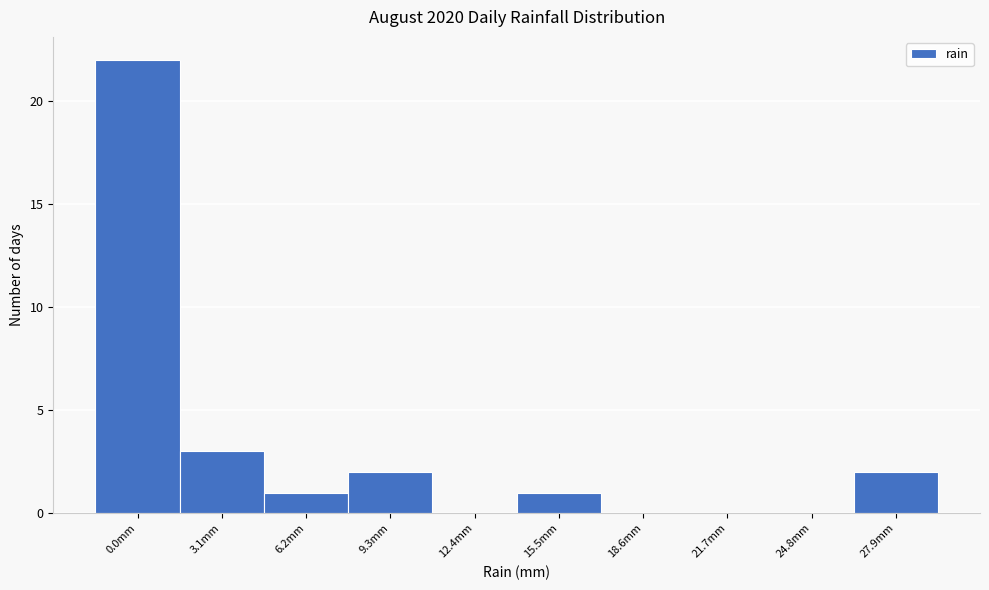

Reading left to right, extract all data points from this chart.

0.0mm=22	3.1mm=3	6.2mm=1	9.3mm=2	12.4mm=0	15.5mm=1	18.6mm=0	21.7mm=0	24.8mm=0	27.9mm=2